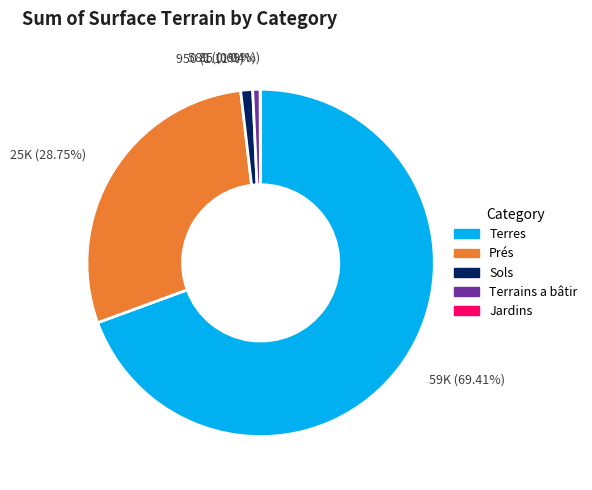

Is there a majority slice in this chart?

Yes